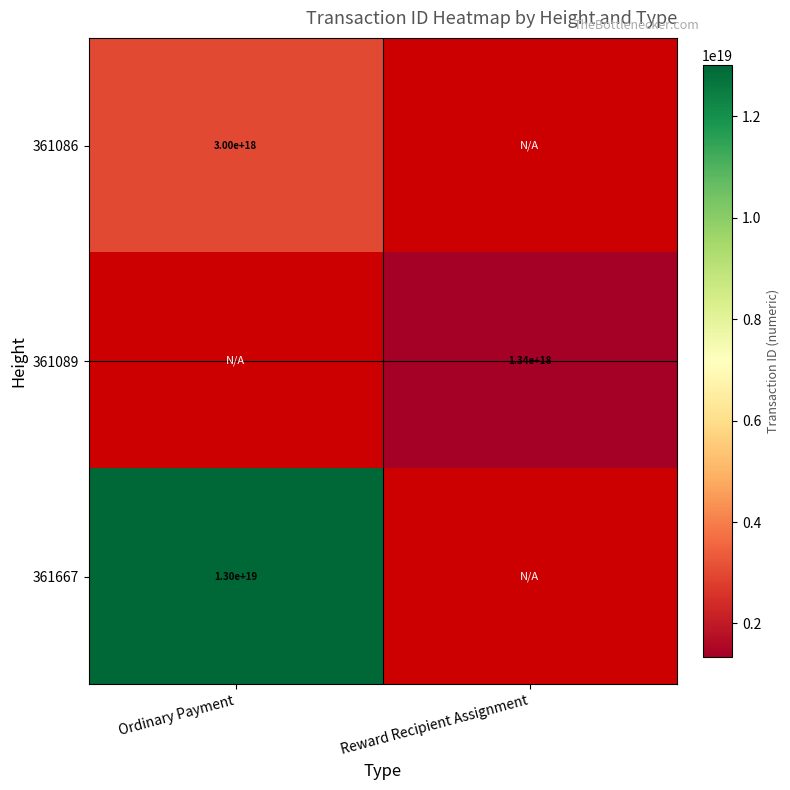

True or false: 361086 has a value of 5314040225341113344 at Ordinary Payment.

False